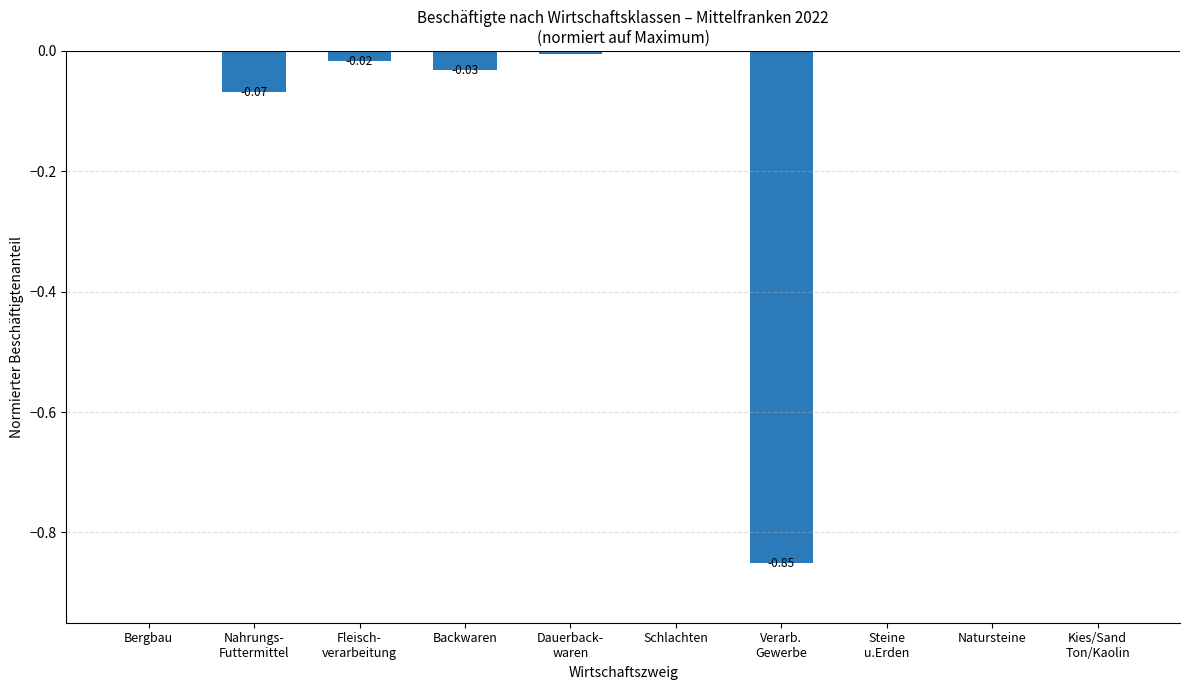

What is the sum of all values?

-1.0